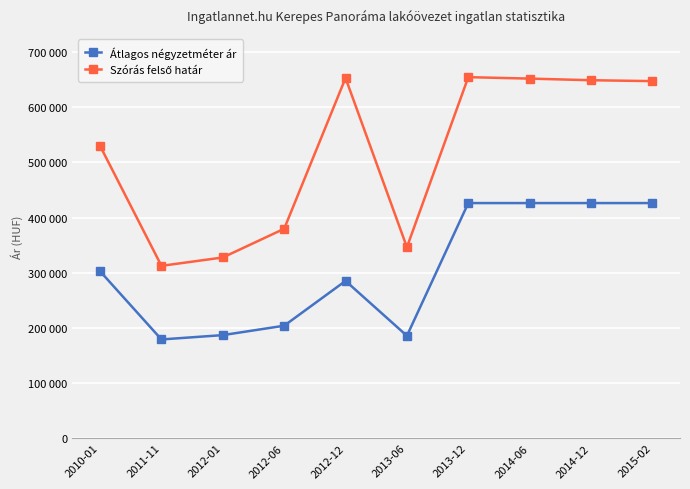

Where is Átlagos négyzetméter ár nearest to the value 302521?

2010-01